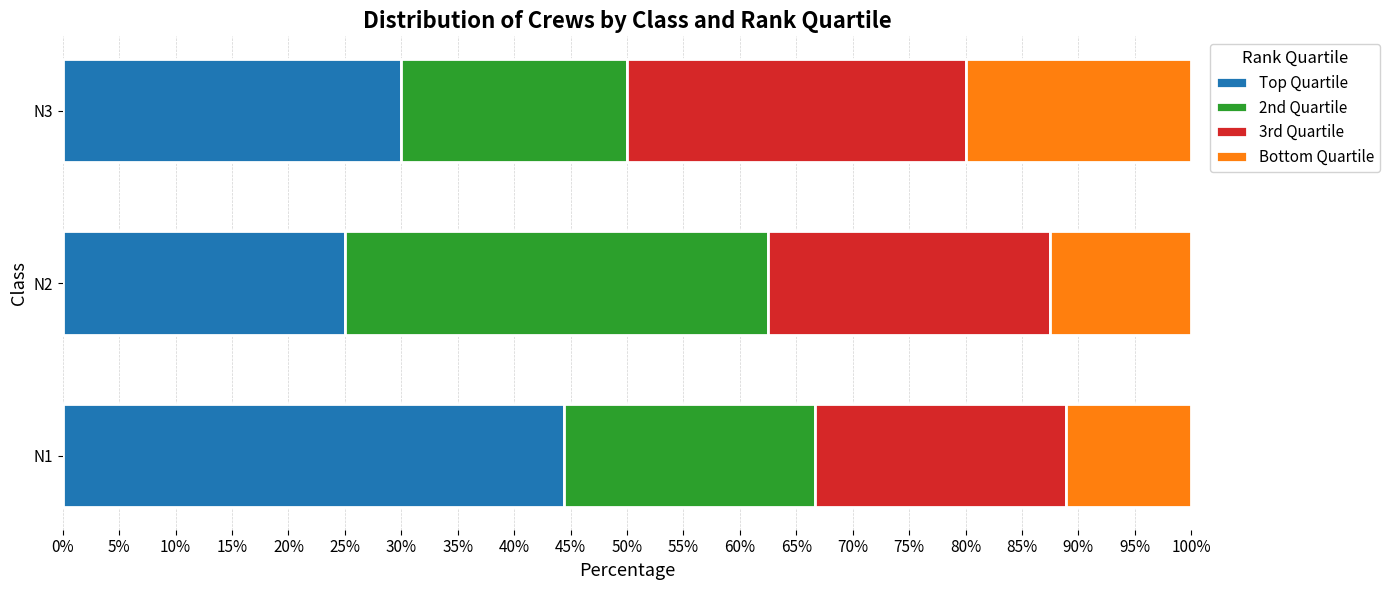

True or false: Top Quartile has a value of 12.8 at N3.

False